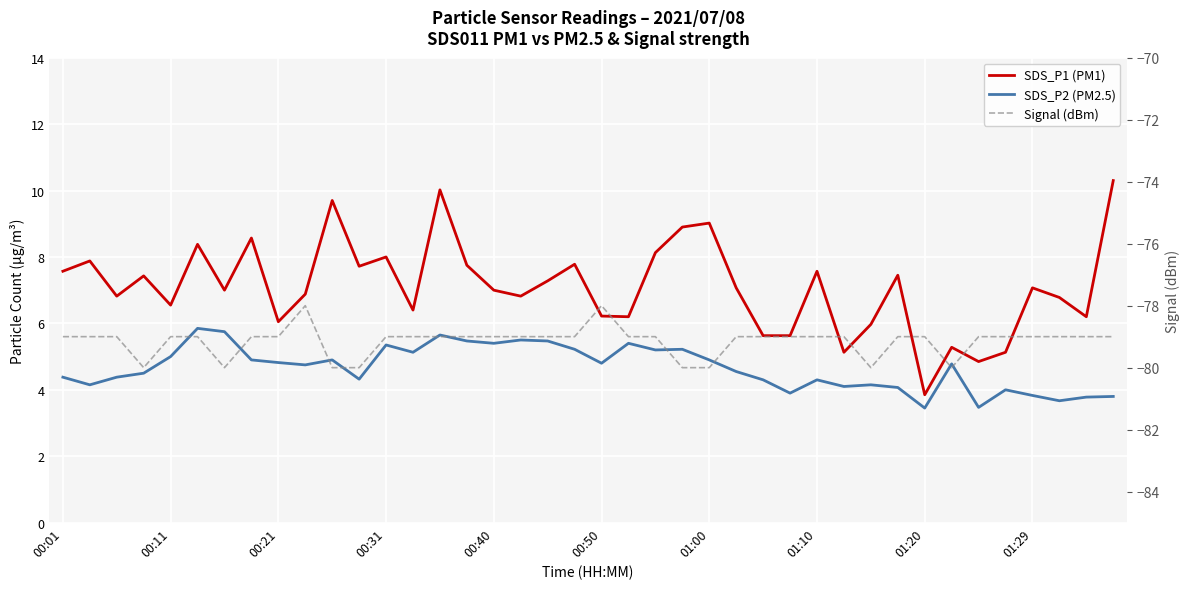

What is the approximate value of SDS_P2 (PM2.5) at 01:29?

3.8